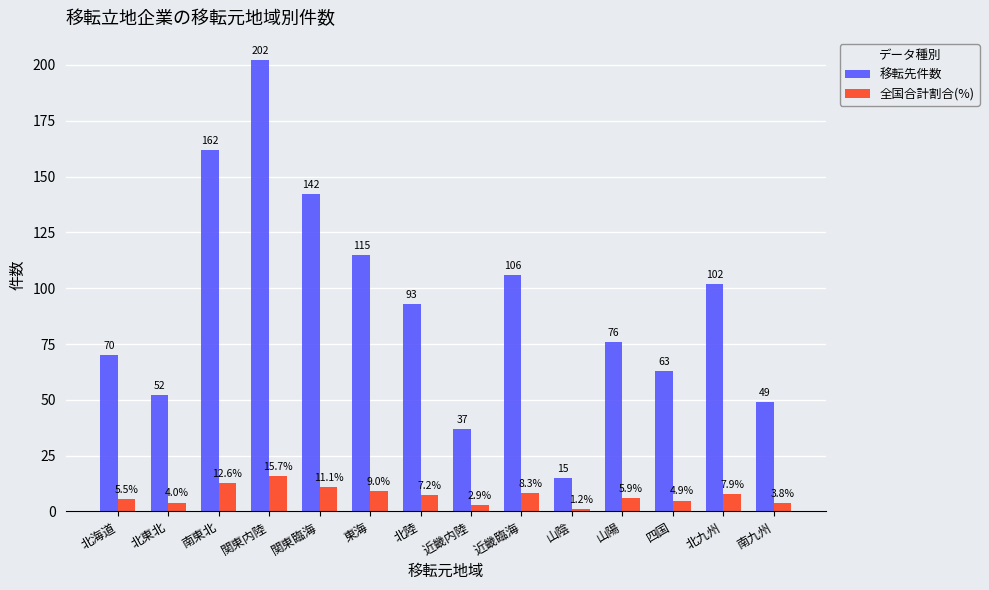

At which category is the sum across all series the highest?

関東内陸